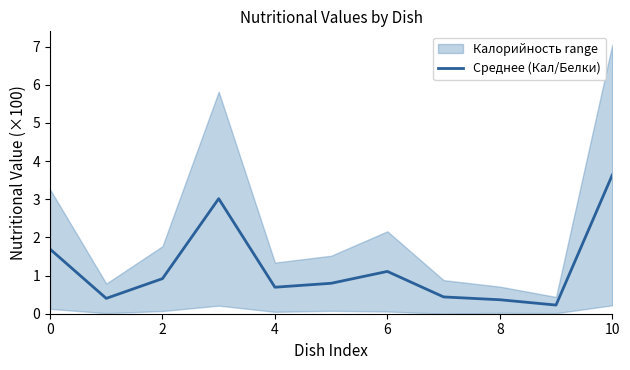

What is the highest value of the Среднее (Кал/Белки) series?

3.6